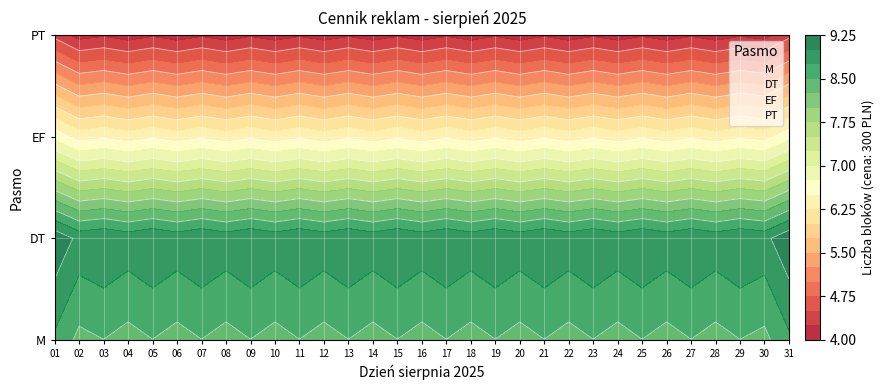

Which series changed the most between 14 and 24?

M